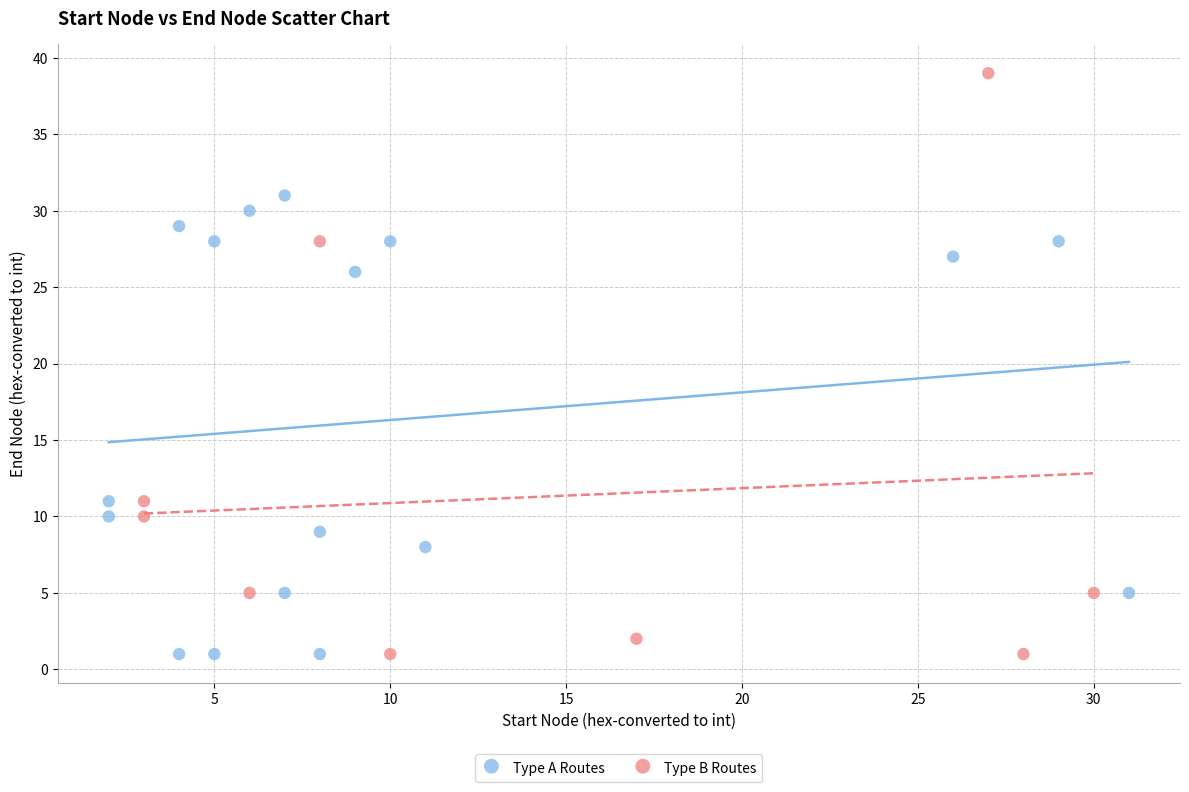

Which series has the widest spread of Y values?

Type B Routes